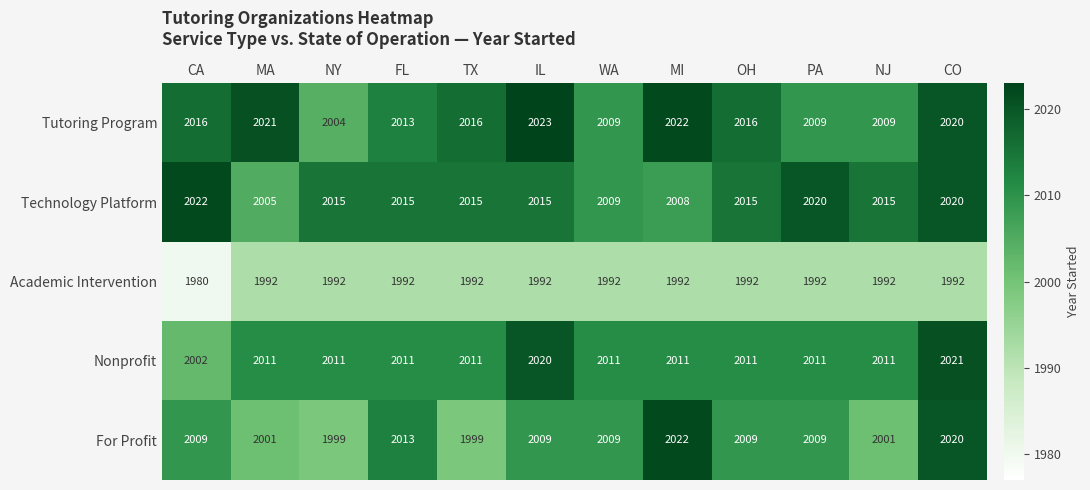

At which category does the chart reach its peak across all series?

IL